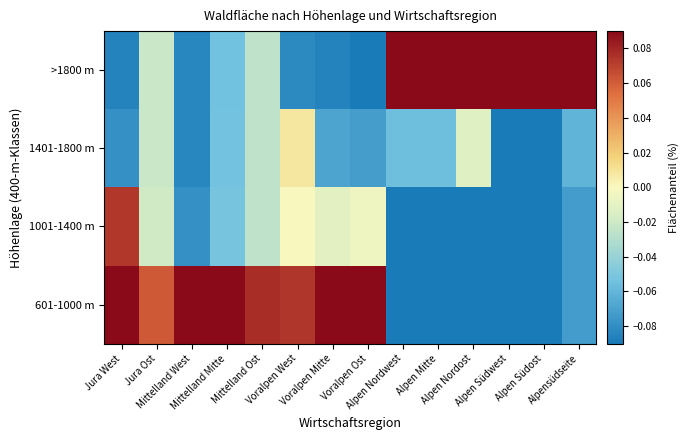

List the series in order of their peak value, lowest first.

1401-1800 m, 1001-1400 m, 601-1000 m, >1800 m